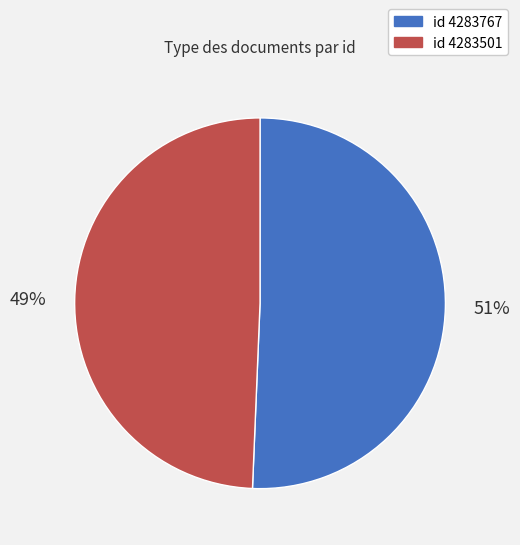

Is there any slice that represents more than half of the pie?

Yes